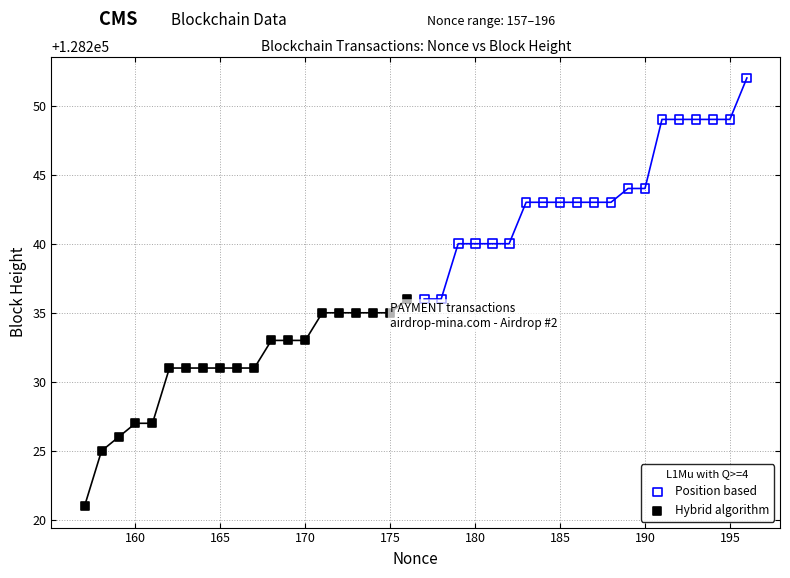

Which series reaches the maximum Y coordinate?

Position based